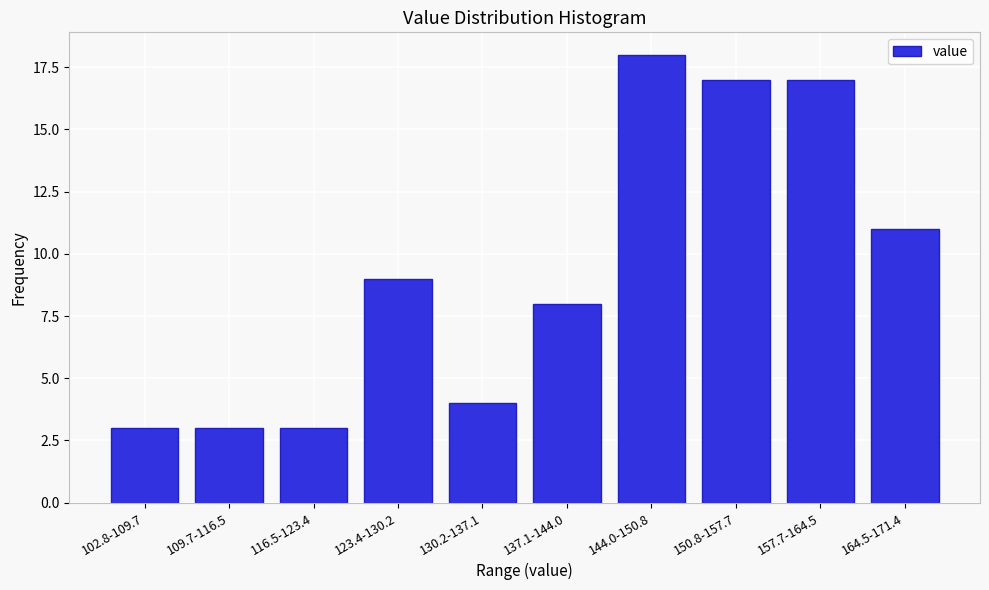

Reading left to right, extract all data points from this chart.

102.8-109.7=3	109.7-116.5=3	116.5-123.4=3	123.4-130.2=9	130.2-137.1=4	137.1-144.0=8	144.0-150.8=18	150.8-157.7=17	157.7-164.5=17	164.5-171.4=11